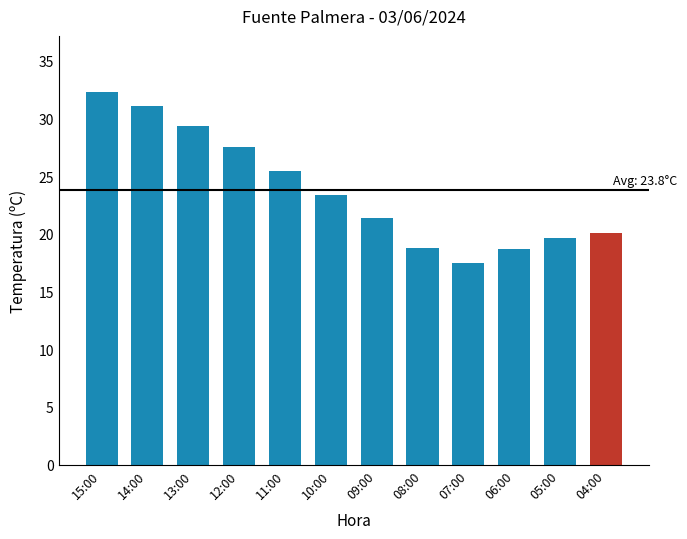

The value at 07:00 is 23.0. True or false?

False